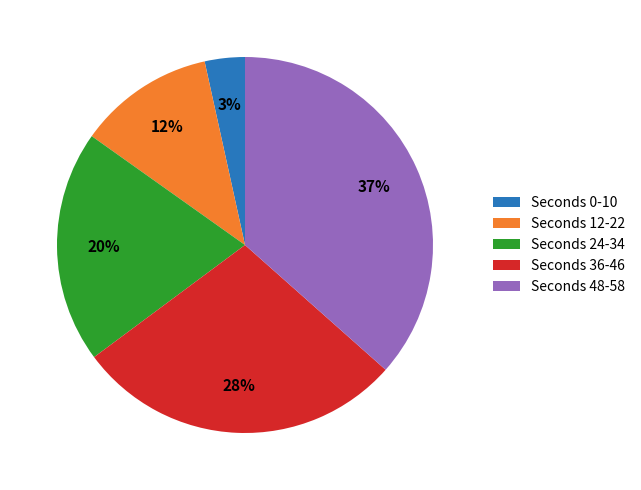

Rank the categories by value from lowest to highest.

Seconds 0-10, Seconds 12-22, Seconds 24-34, Seconds 36-46, Seconds 48-58